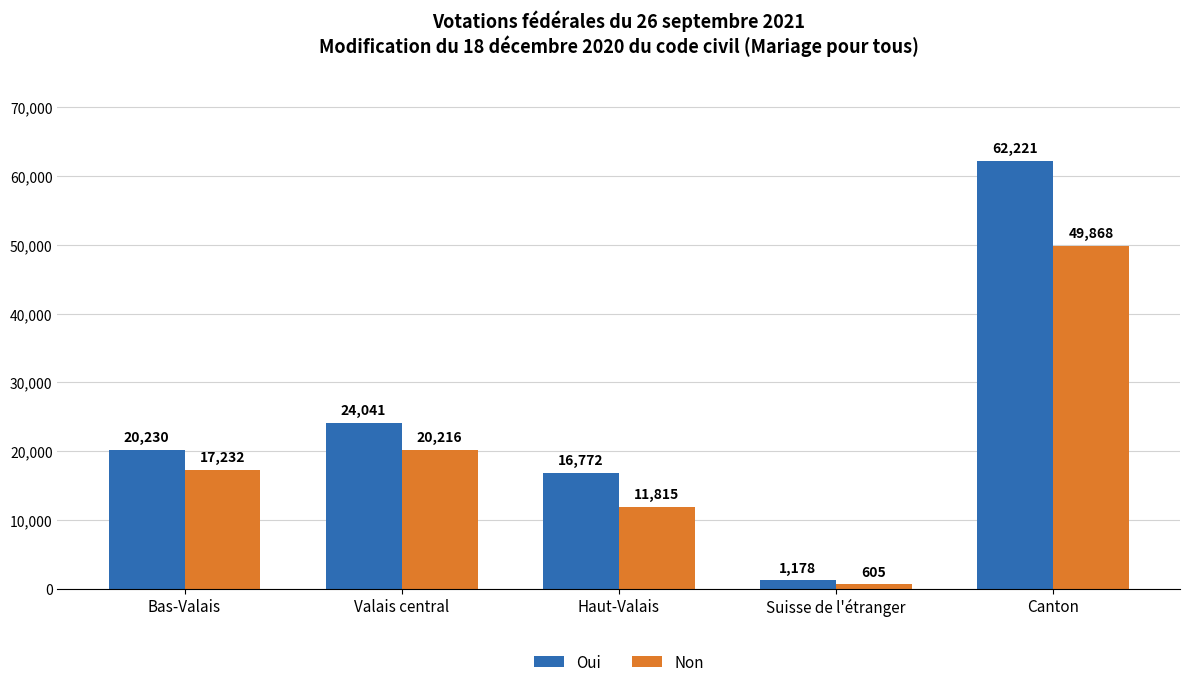

How many bars are there in total?

10